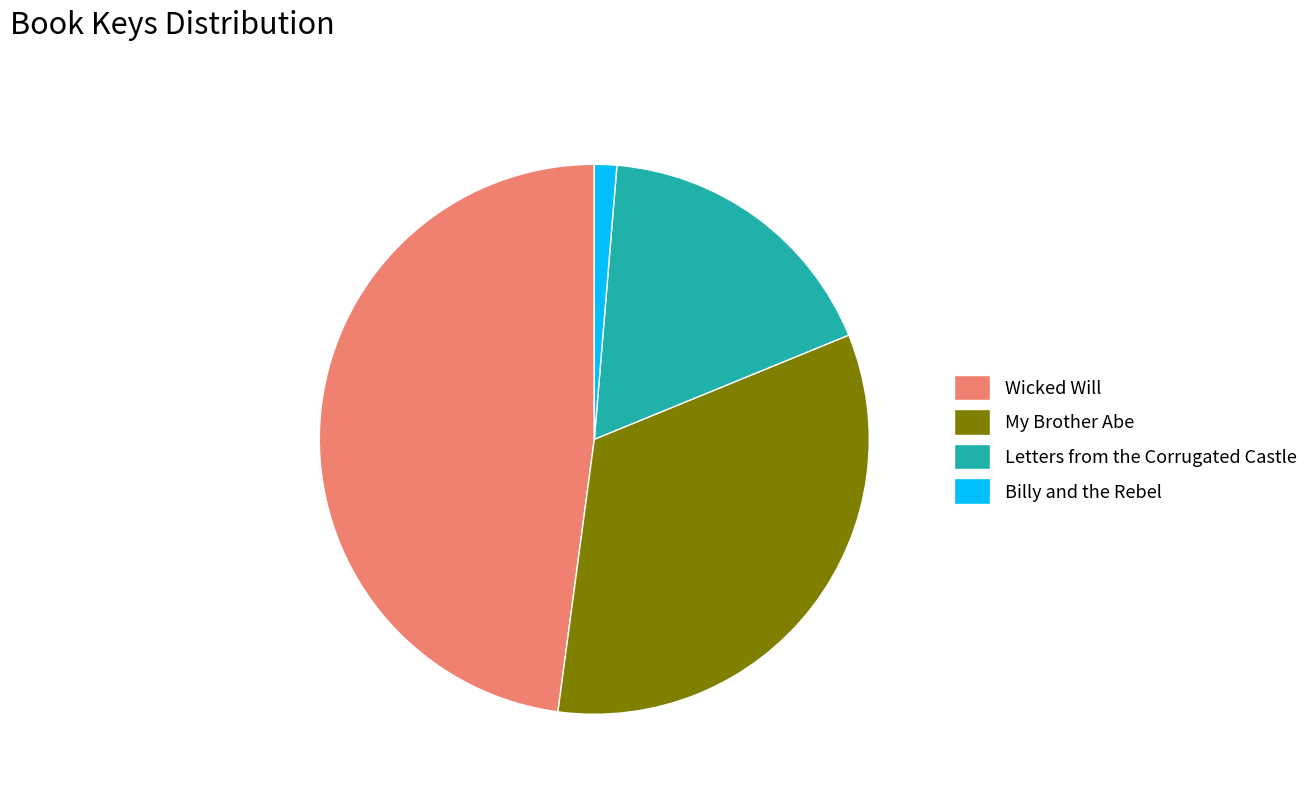

The Billy and the Rebel slice represents 11% of the pie. True or false?

False